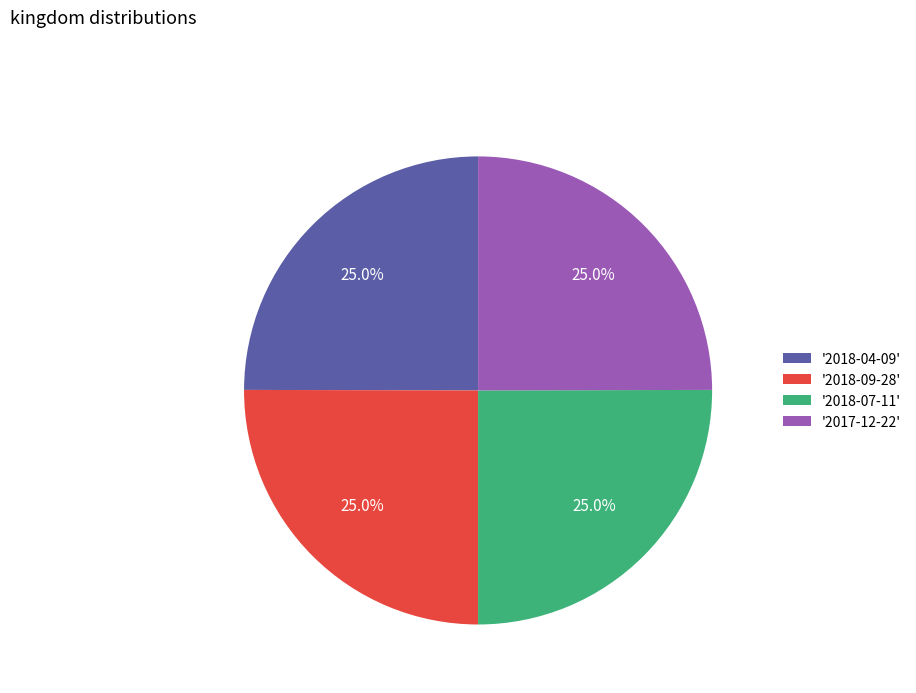

Approximately how many times larger is the value at '2018-04-09' compared to '2018-09-28'?

1.0